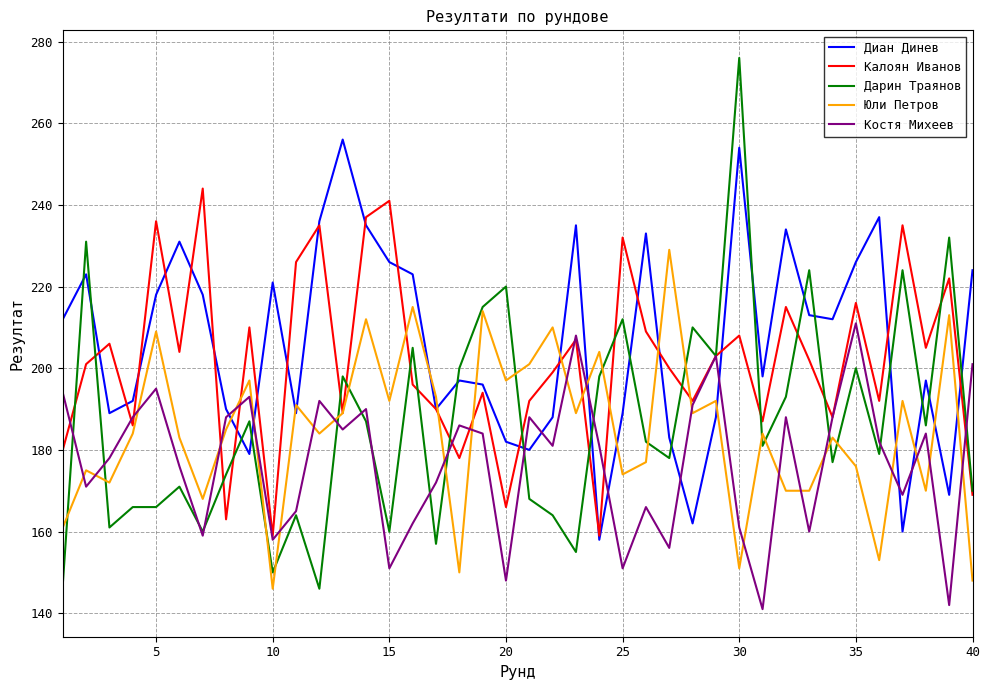

Rank the series by their maximum value, from highest to lowest.

Дарин Траянов, Диан Динев, Калоян Иванов, Юли Петров, Костя Михеев